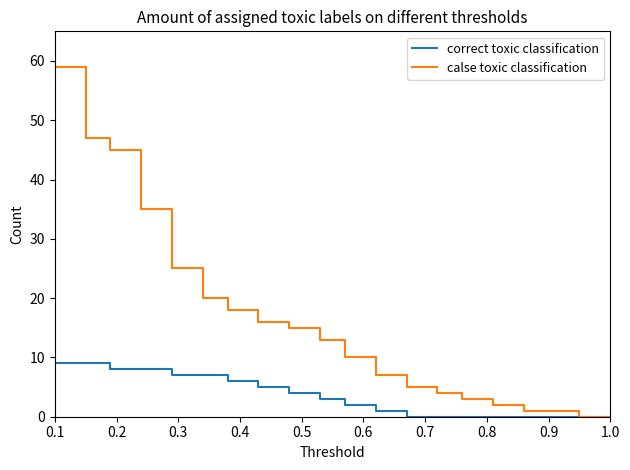

Which series has the largest total across all categories?

calse toxic classification